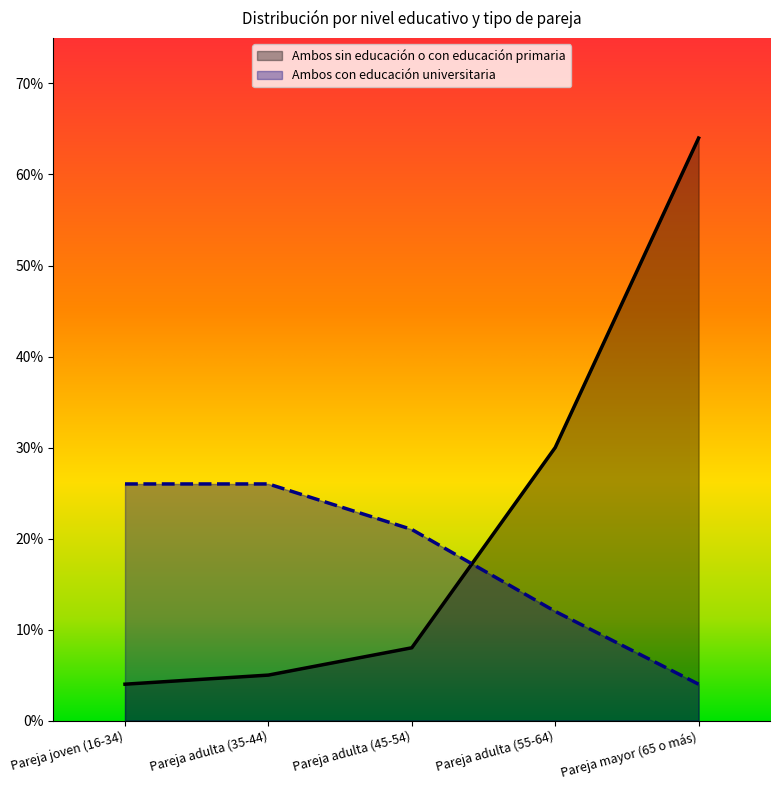

True or false: Ambos con educación universitaria has more than 1 interior local peaks.

False